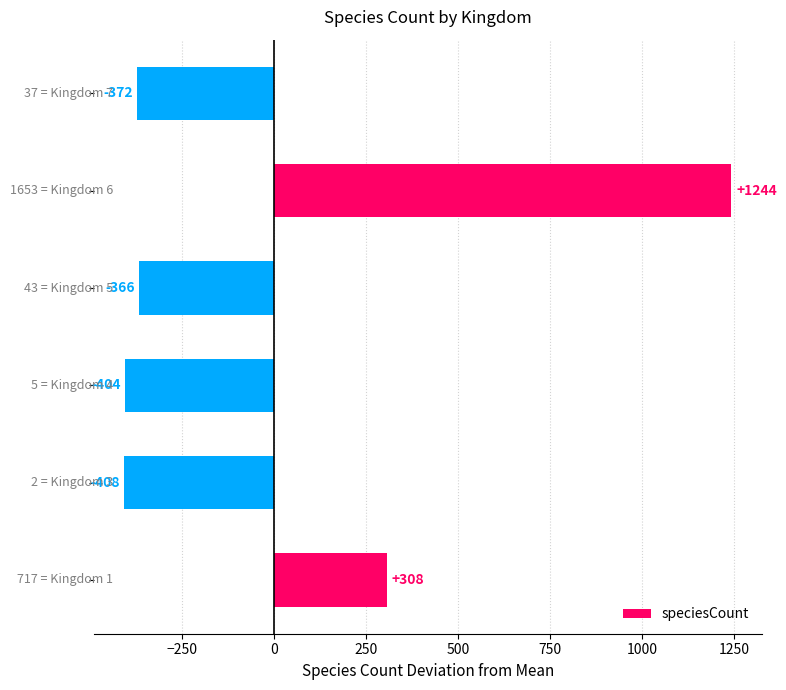

What is the difference between the maximum and second lowest values?

1648.0